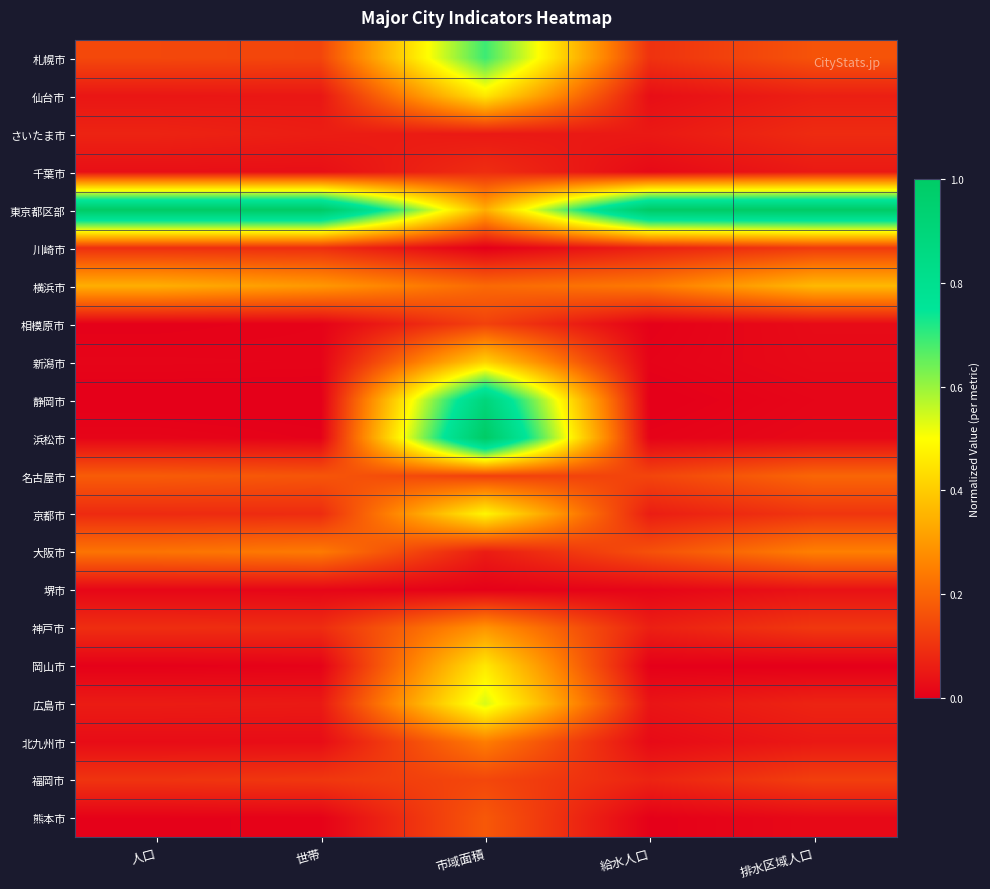

Reading left to right, what are all the values shown in this chart?

札幌市: 人口=0.1	世帯=0.1	市域面積=0.7	給水人口=0.1	排水区域人口=0.2
仙台市: 人口=0.0	世帯=0.0	市域面積=0.5	給水人口=0.0	排水区域人口=0.1
さいたま市: 人口=0.1	世帯=0.1	市域面積=0.1	給水人口=0.1	排水区域人口=0.1
千葉市: 人口=0.0	世帯=0.0	市域面積=0.1	給水人口=0.0	排水区域人口=0.1
東京都区部: 人口=1.0	世帯=1.0	市域面積=0.3	給水人口=1.0	排水区域人口=1.0
川崎市: 人口=0.1	世帯=0.1	市域面積=0.0	給水人口=0.1	排水区域人口=0.1
横浜市: 人口=0.3	世帯=0.3	市域面積=0.2	給水人口=0.2	排水区域人口=0.4
相模原市: 人口=0.0	世帯=0.0	市域面積=0.1	給水人口=0.0	排水区域人口=0.0
新潟市: 人口=0.0	世帯=0.0	市域面積=0.4	給水人口=0.0	排水区域人口=0.0
静岡市: 人口=0.0	世帯=0.0	市域面積=0.9	給水人口=0.0	排水区域人口=0.0
浜松市: 人口=0.0	世帯=0.0	市域面積=1.0	給水人口=0.0	排水区域人口=0.0
名古屋市: 人口=0.2	世帯=0.2	市域面積=0.1	給水人口=0.1	排水区域人口=0.2
京都市: 人口=0.1	世帯=0.1	市域面積=0.5	給水人口=0.1	排水区域人口=0.1
大阪市: 人口=0.2	世帯=0.2	市域面積=0.1	給水人口=0.2	排水区域人口=0.3
堺市: 人口=0.0	世帯=0.0	市域面積=0.0	給水人口=0.0	排水区域人口=0.0
神戸市: 人口=0.1	世帯=0.1	市域面積=0.3	給水人口=0.1	排水区域人口=0.1
岡山市: 人口=0.0	世帯=0.0	市域面積=0.5	給水人口=0.0	排水区域人口=0.0
広島市: 人口=0.1	世帯=0.1	市域面積=0.5	給水人口=0.0	排水区域人口=0.1
北九州市: 人口=0.0	世帯=0.0	市域面積=0.2	給水人口=0.0	排水区域人口=0.0
福岡市: 人口=0.1	世帯=0.1	市域面積=0.1	給水人口=0.1	排水区域人口=0.1
熊本市: 人口=0.0	世帯=0.0	市域面積=0.2	給水人口=0.0	排水区域人口=0.0